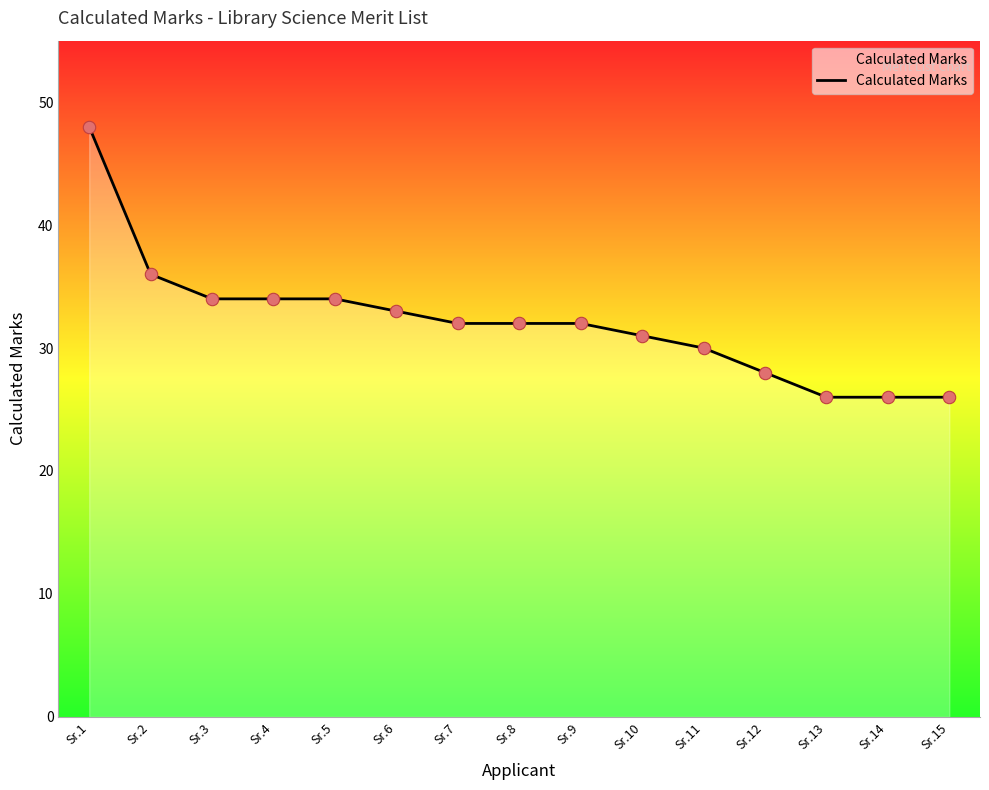

What is the change in value from Sr.8 to Sr.10?

-1